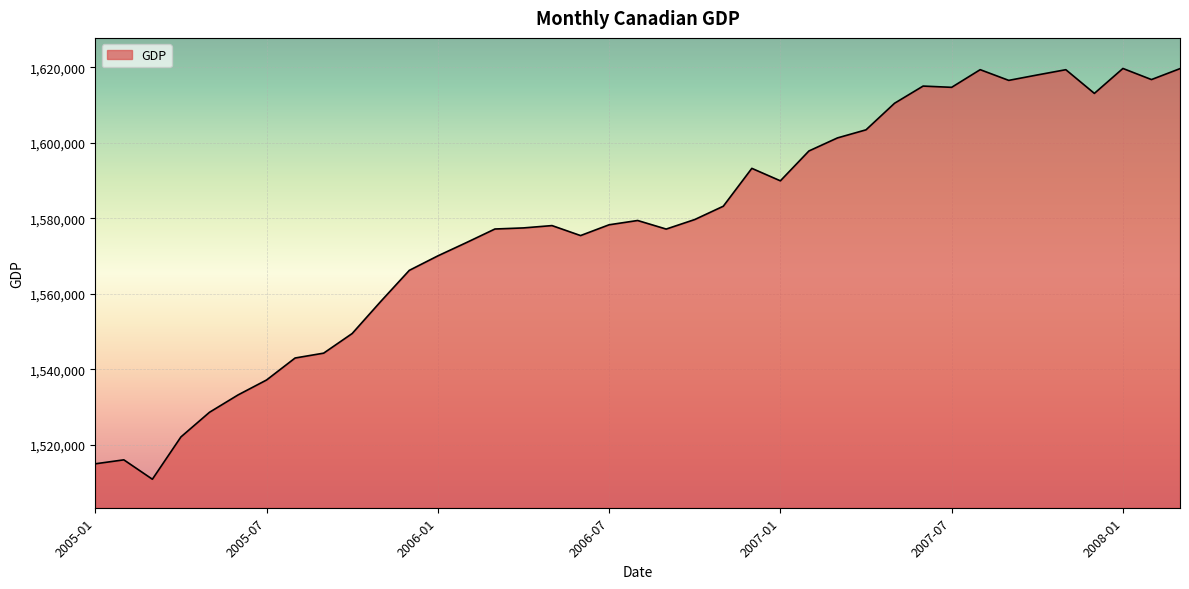

What is the minimum value shown in the chart?

1510876